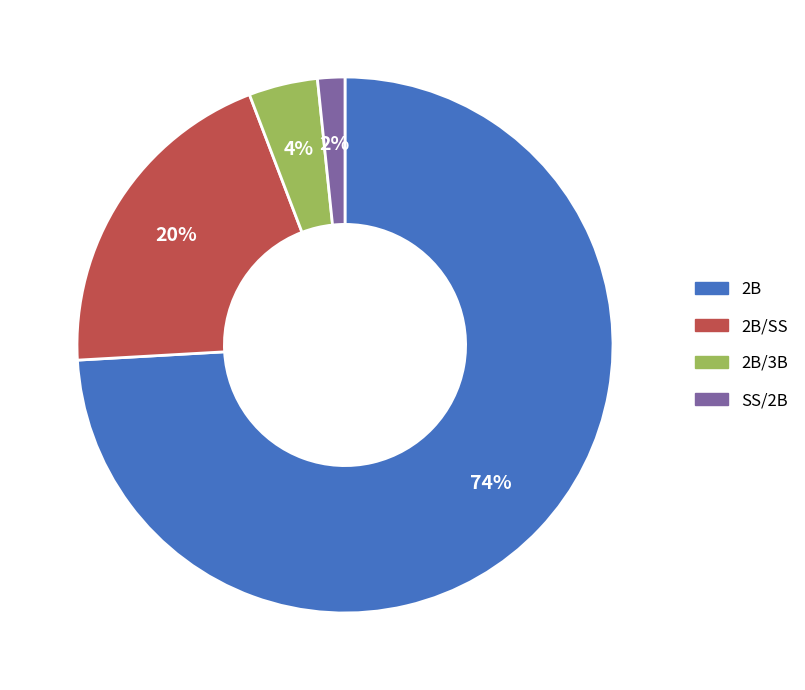

Rank the categories by value from highest to lowest.

2B, 2B/SS, 2B/3B, SS/2B